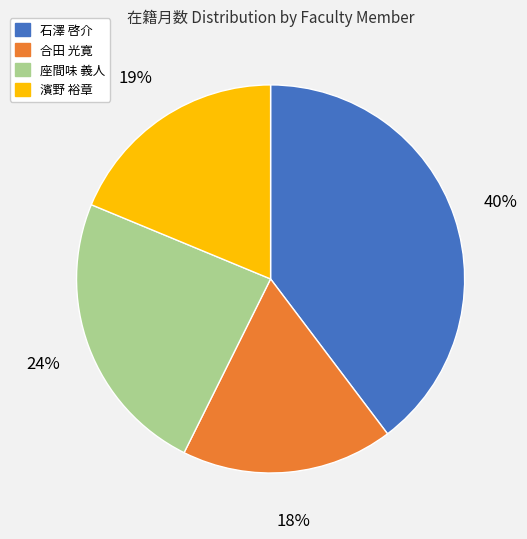

Is there any slice that represents more than half of the pie?

No